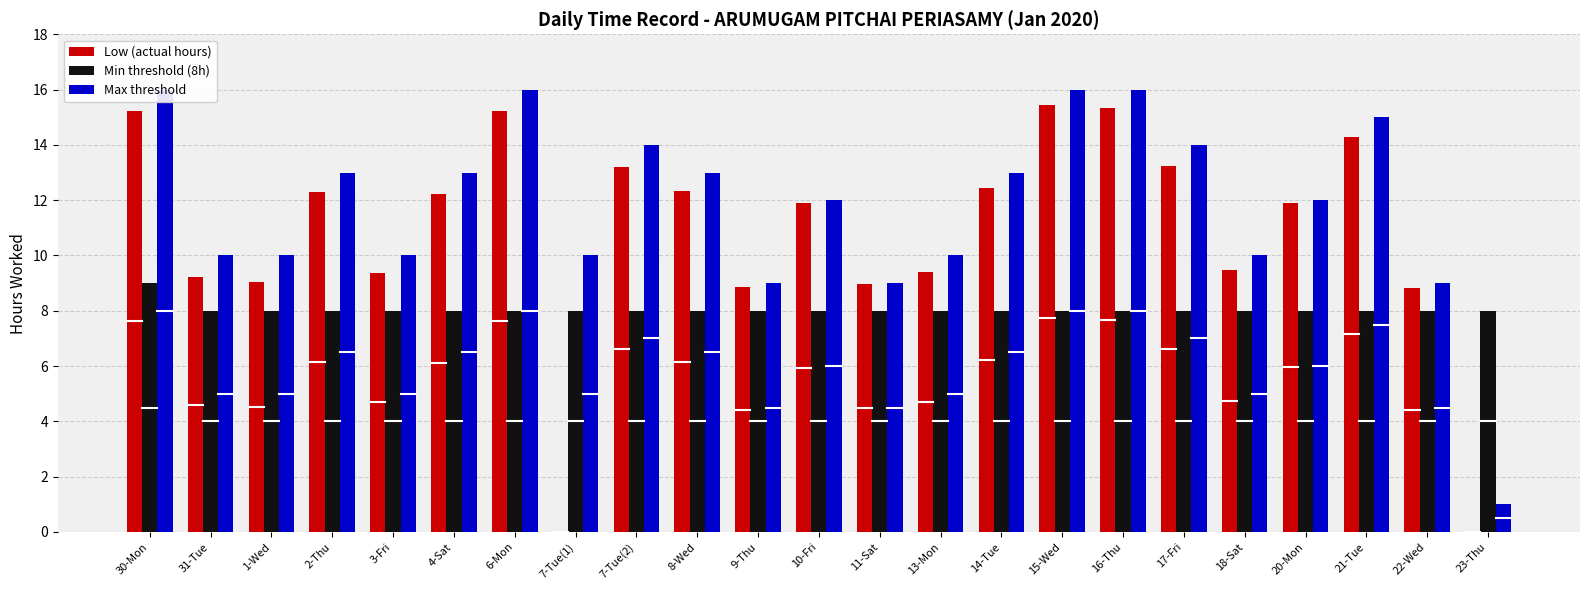

How many data points in Max threshold are less than 12?

10